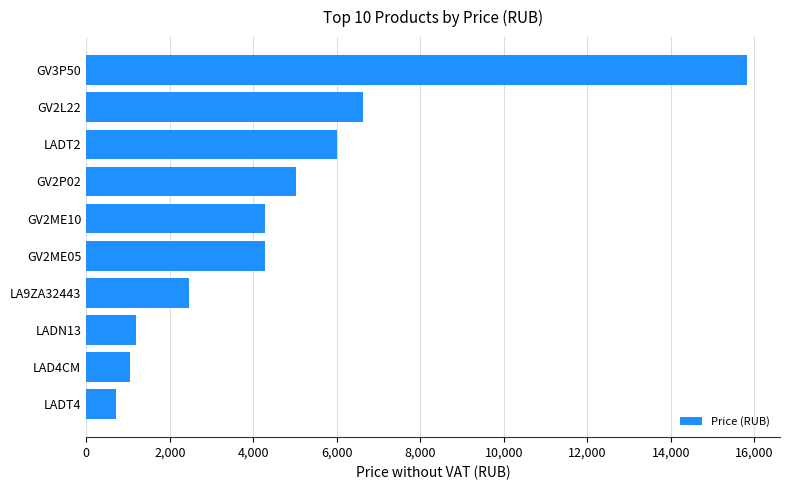

How many bars are there in total?

10